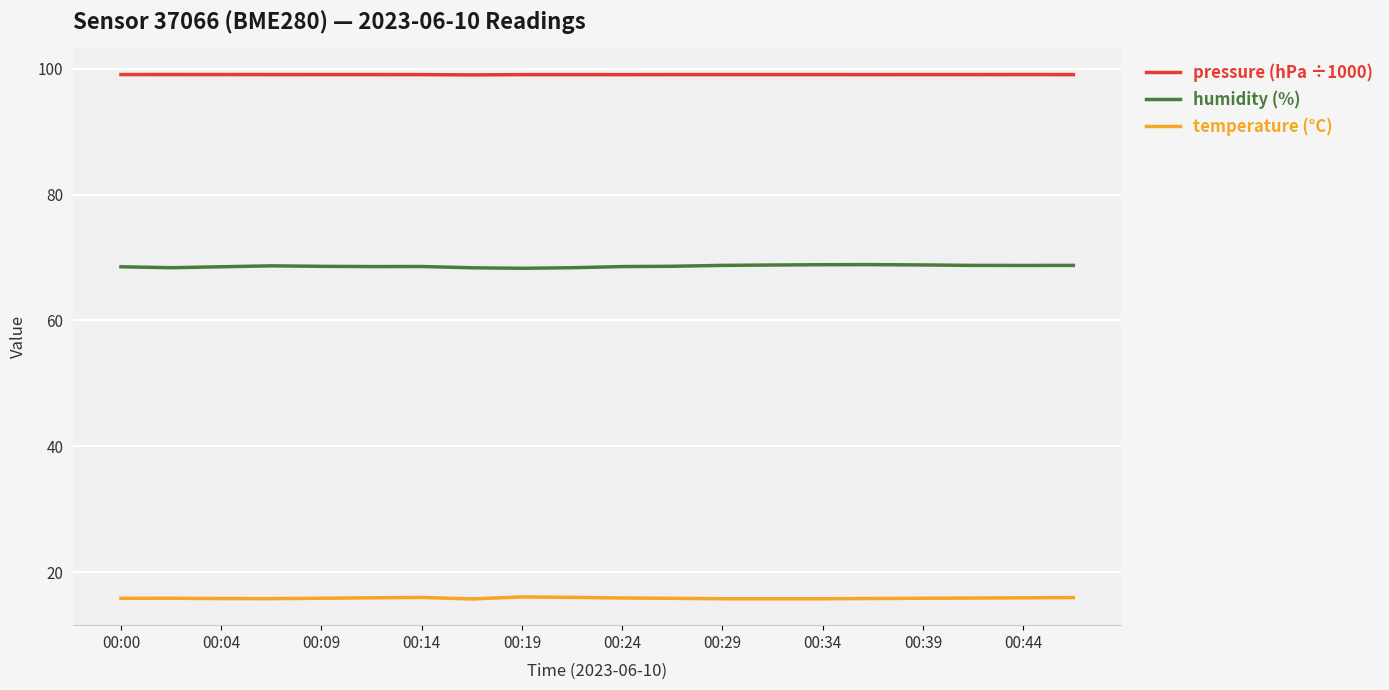

True or false: temperature (°C) and pressure (hPa ÷1000) intersect in this chart.

False